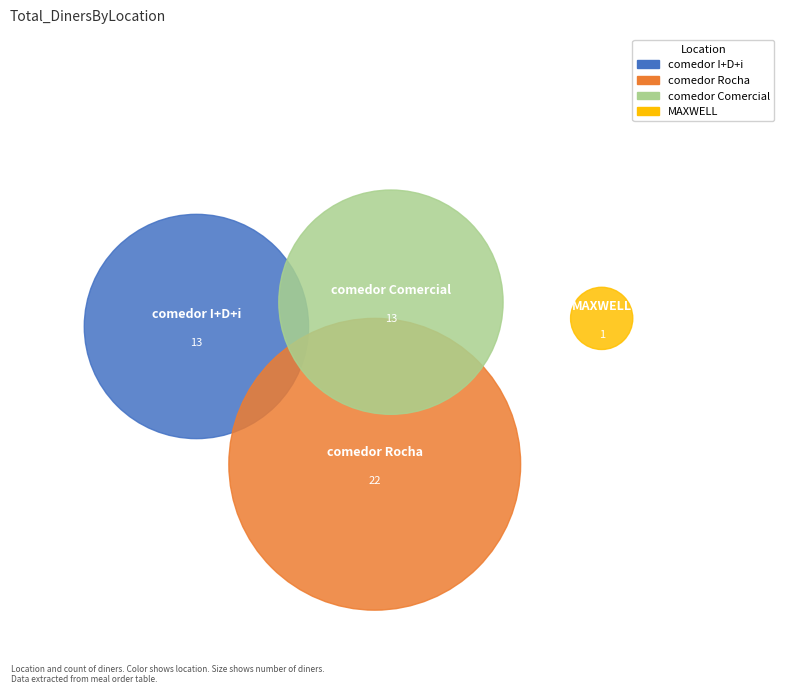

To the nearest percent, what percentage of the pie is MAXWELL?

2%